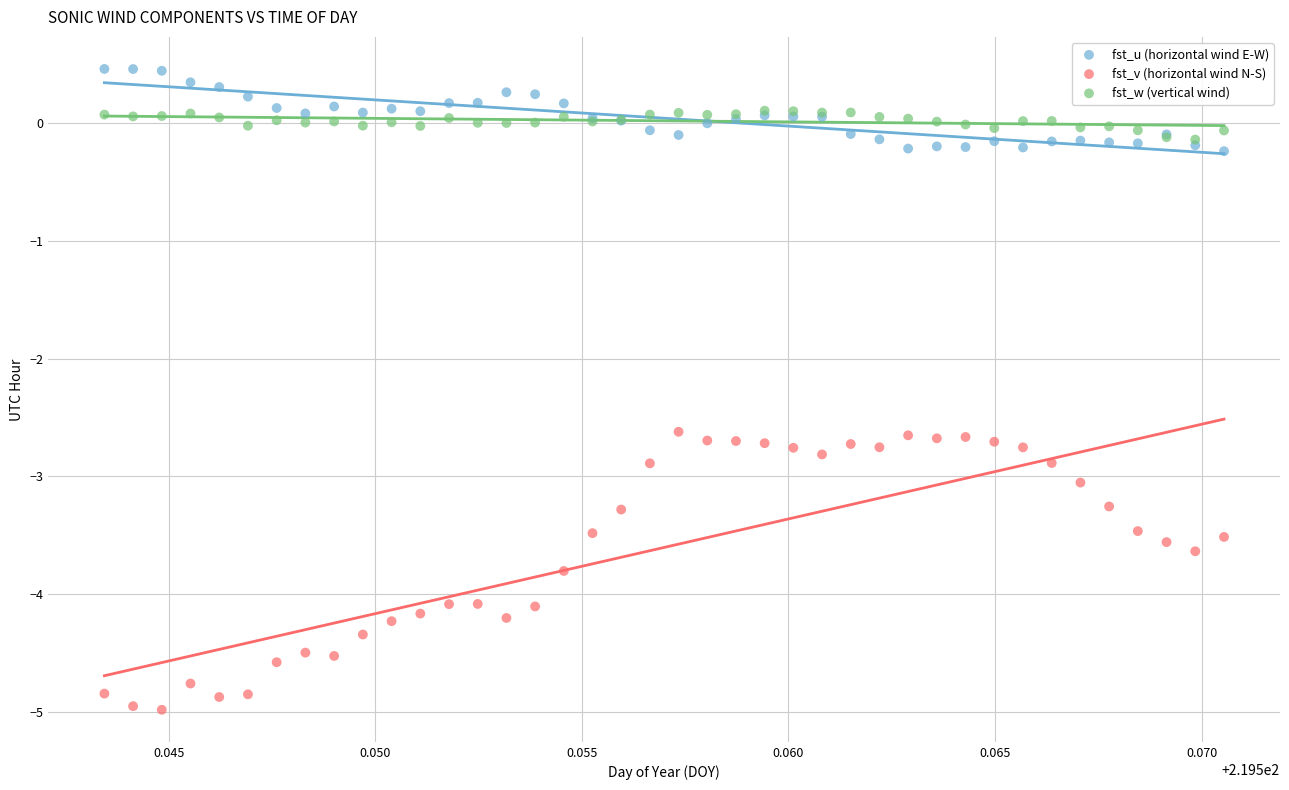

What are all the series names shown in the legend?

fst_u (horizontal wind E-W), fst_v (horizontal wind N-S), fst_w (vertical wind)